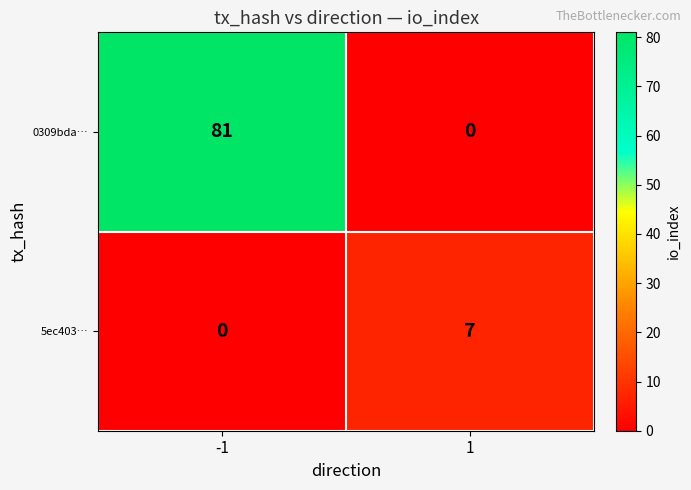

Reading left to right, extract all data points from this chart.

0309bda…: -1=81	1=0
5ec403…: -1=0	1=7